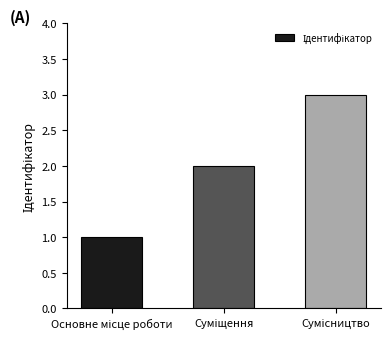

What is the greatest value displayed?

3